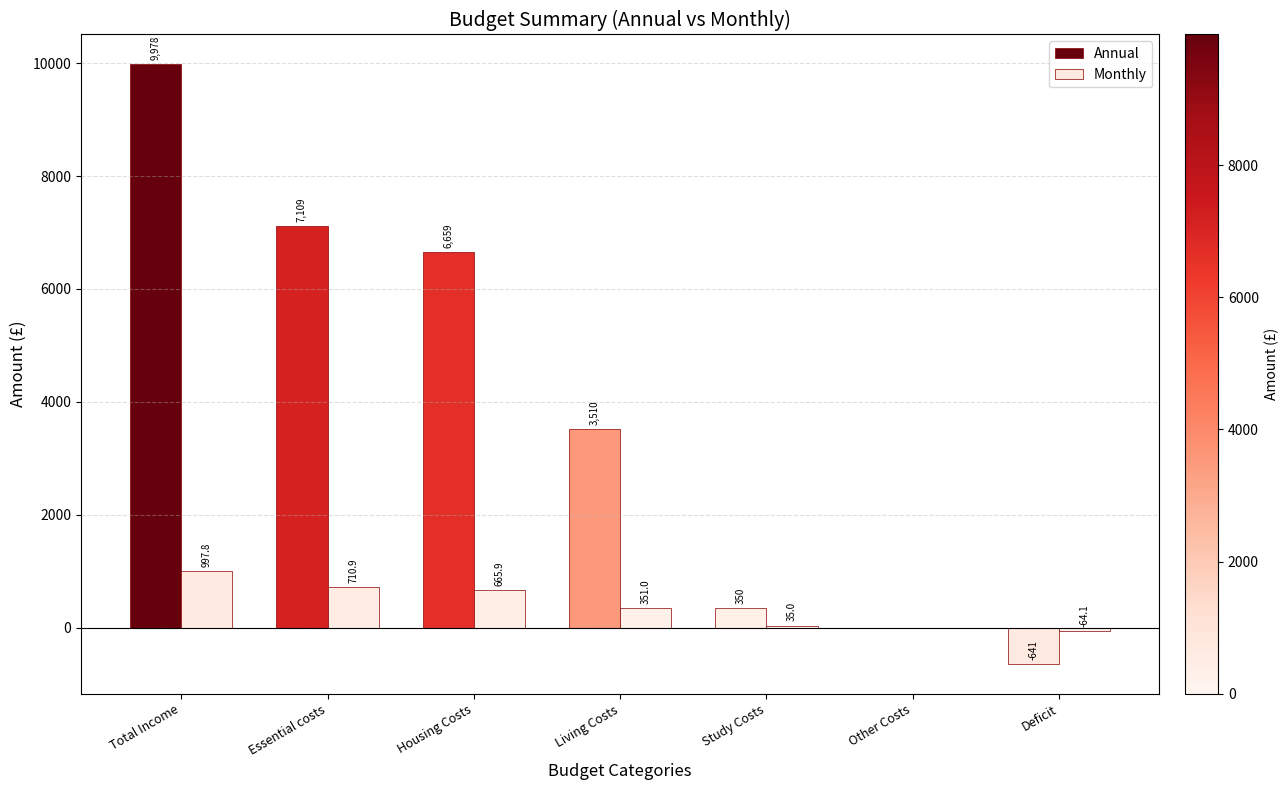

Count the number of categories in the chart.

7